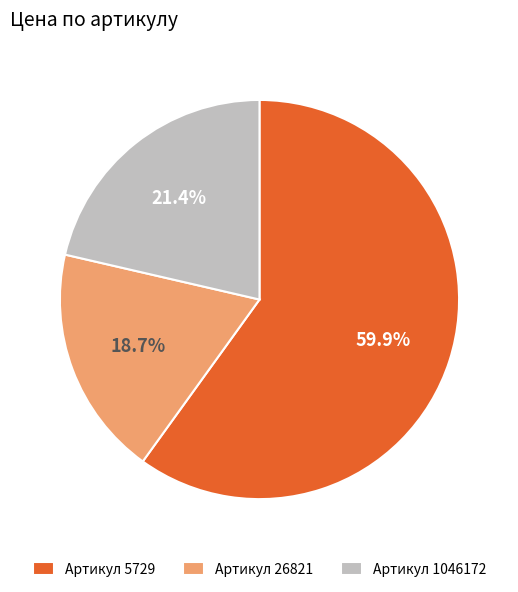

How many slices are in this pie chart?

3